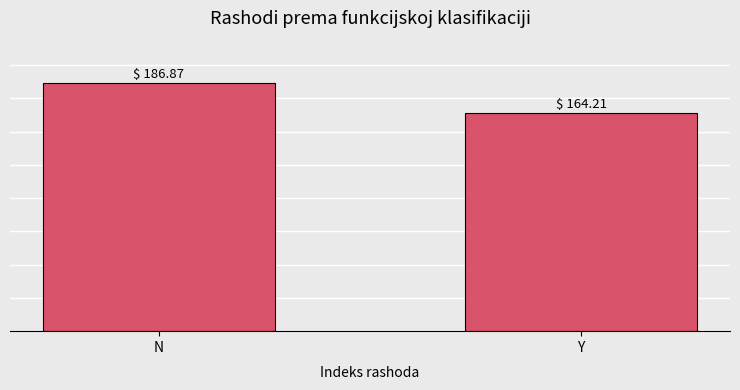

Reading left to right, what are all the values shown in this chart?

186.9	164.2